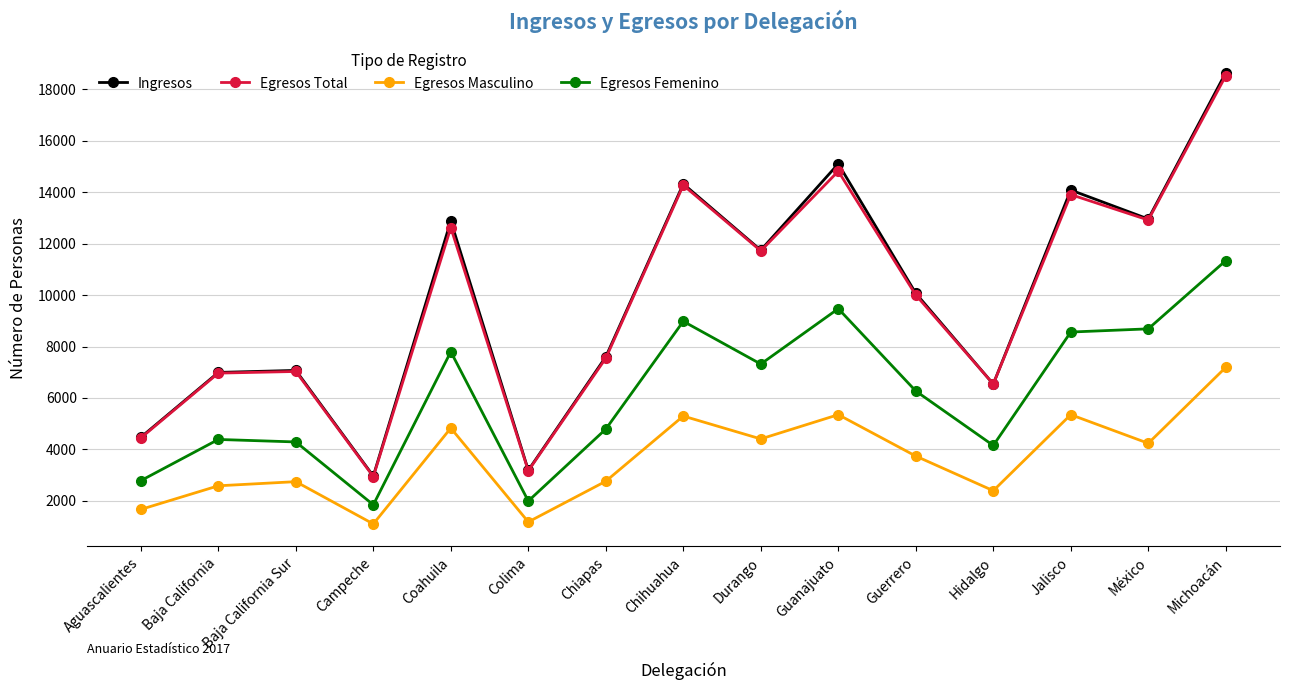

What position from the left is Campeche?

4